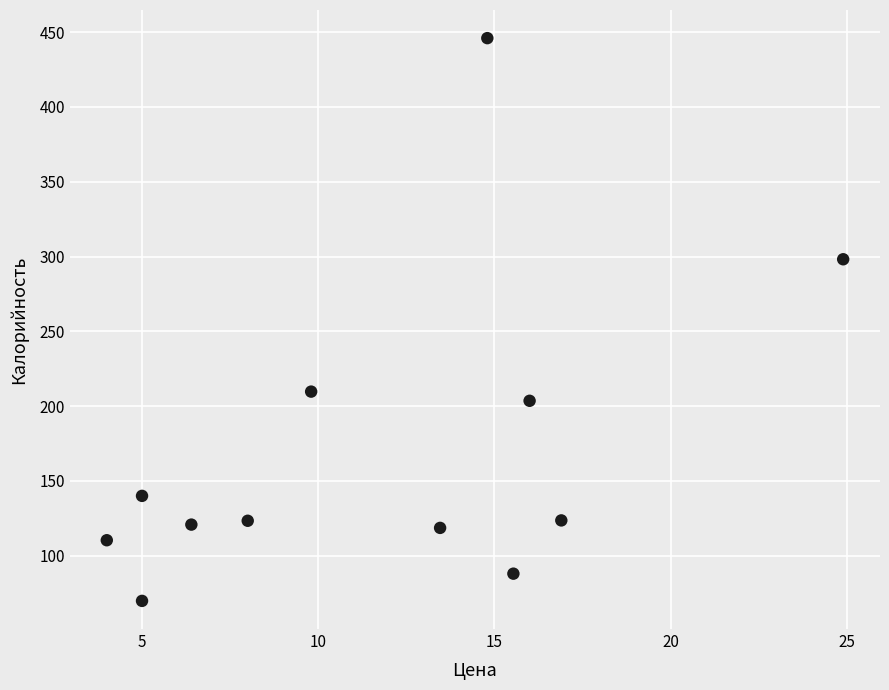

What Y value in the scatter plot is closest to 257?

298.2